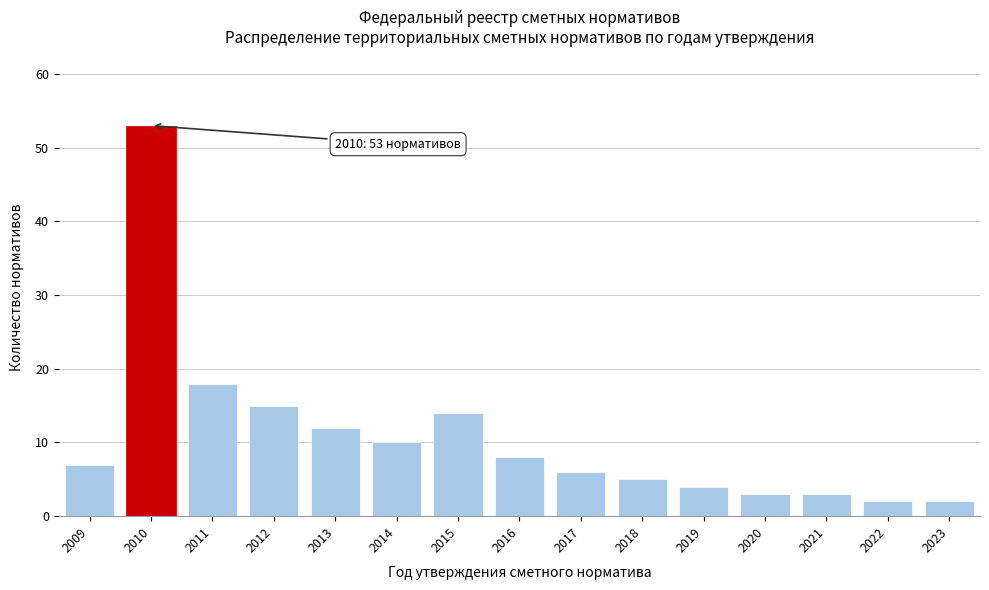

Reading left to right, what are all the values shown in this chart?

2009=7	2010=53	2011=18	2012=15	2013=12	2014=10	2015=14	2016=8	2017=6	2018=5	2019=4	2020=3	2021=3	2022=2	2023=2